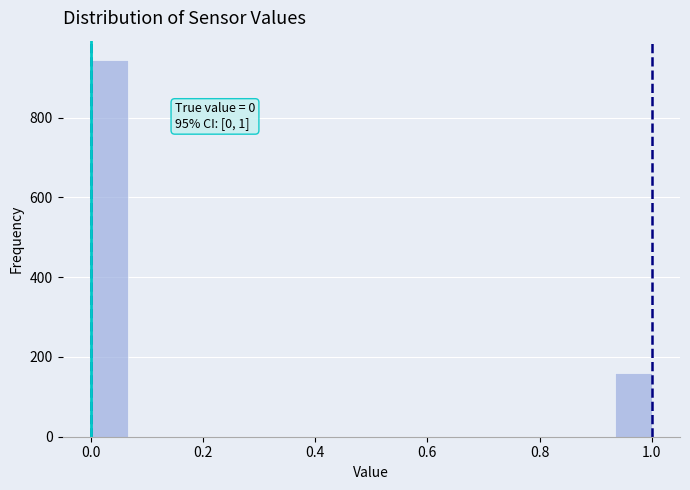

Read against the x-axis, roughly where is the centre of the tallest bar?

0.04